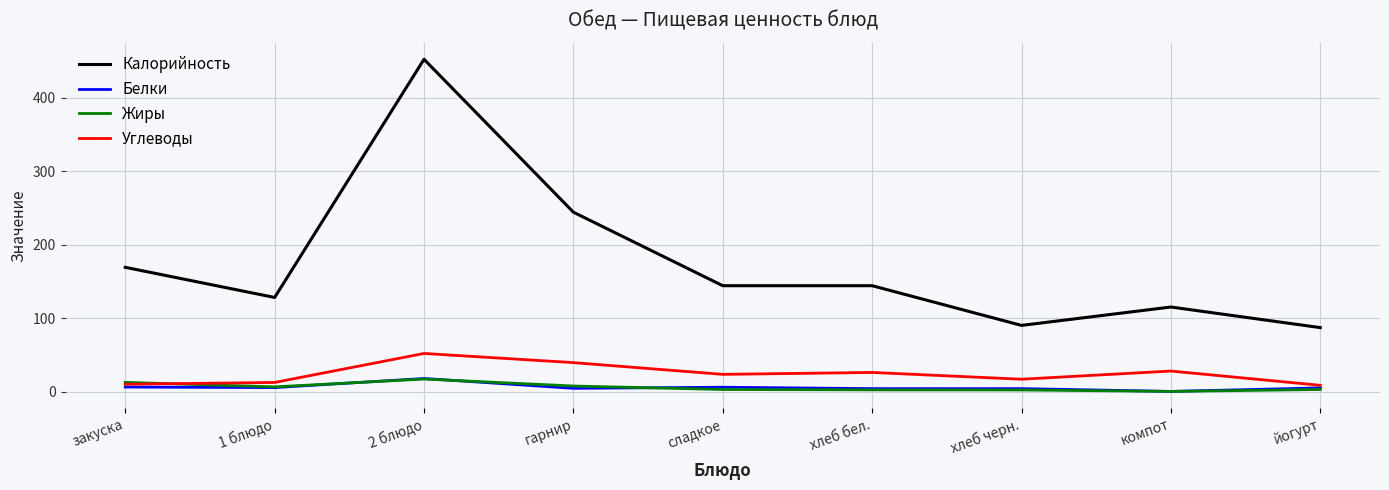

At how many categories does at least one series exceed 250?

1